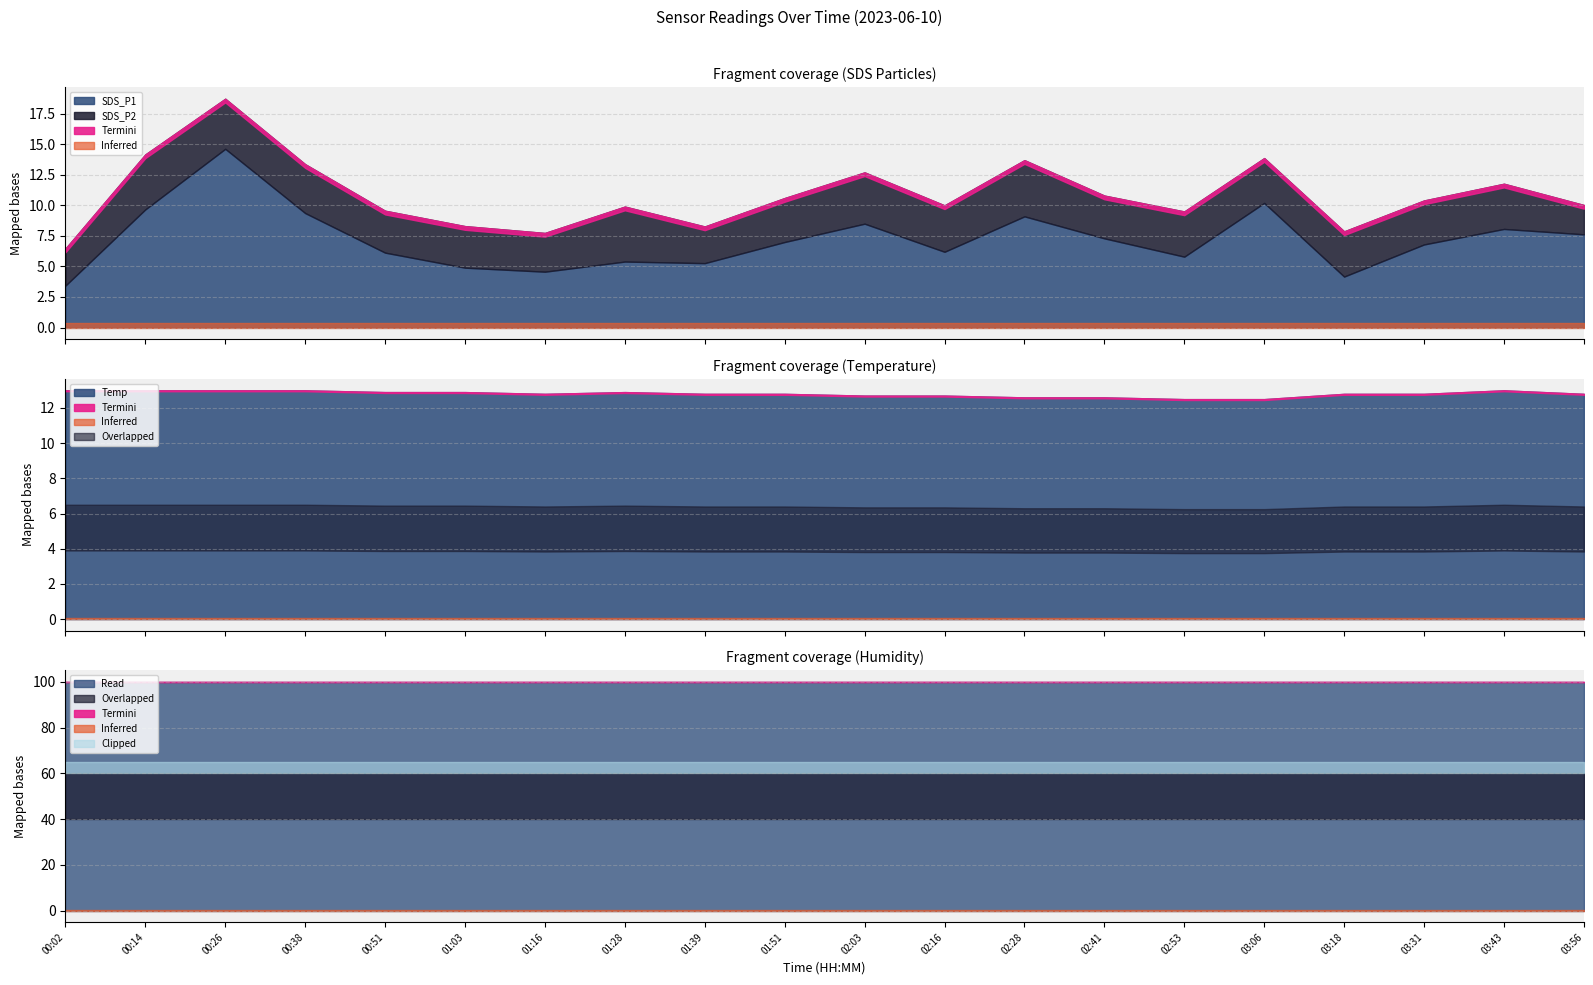

What value does the SDS_P1 series have at 00:02?

3.4